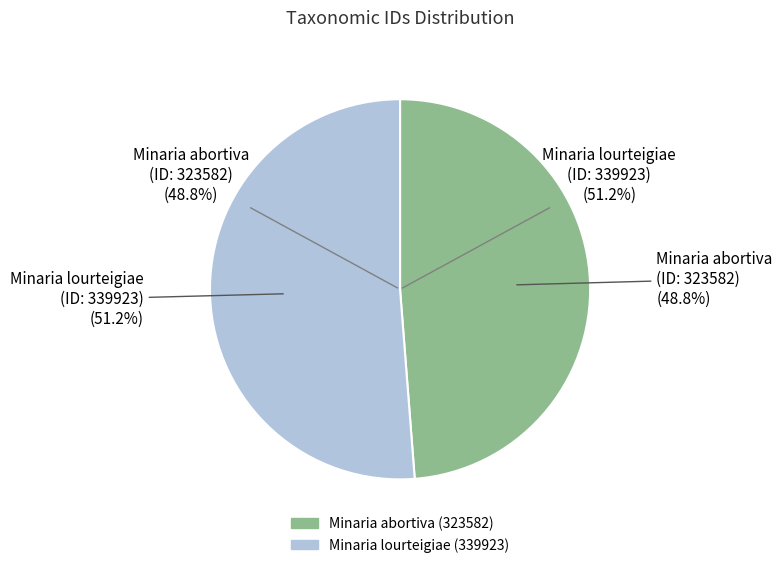

The Minaria abortiva (323582) slice represents 49% of the pie. True or false?

True